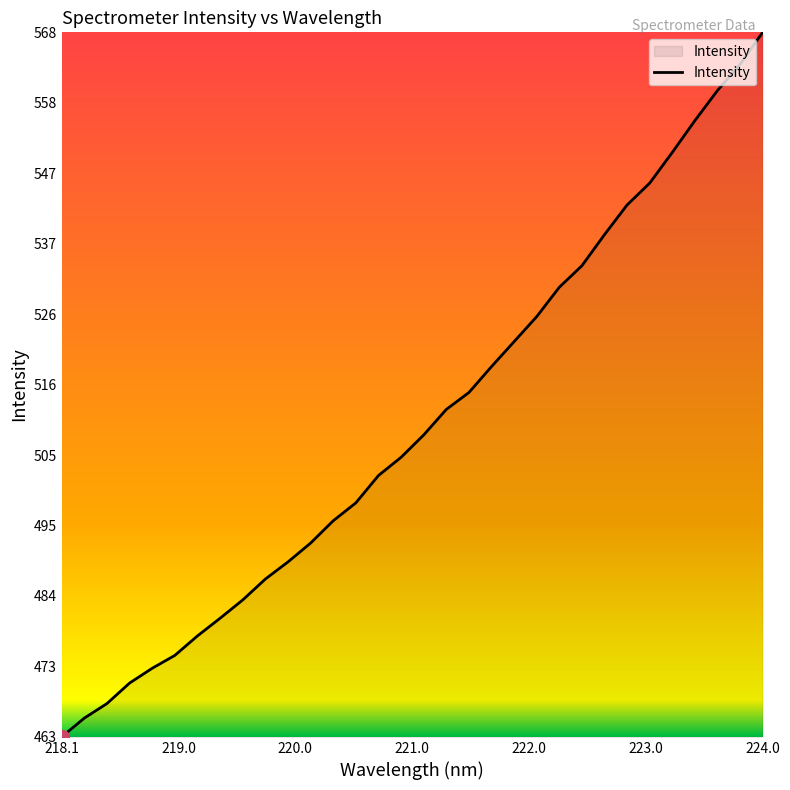

What is the difference between the maximum and minimum values?

105.5